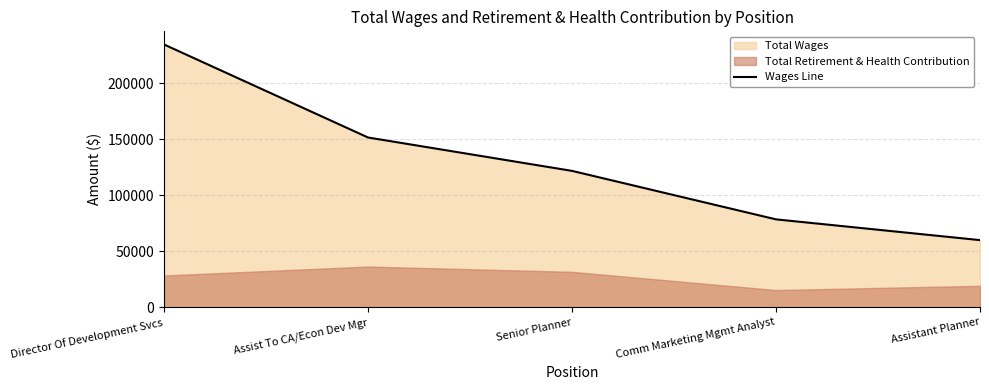

Is it true that the value at Assistant Planner is 94438?

False